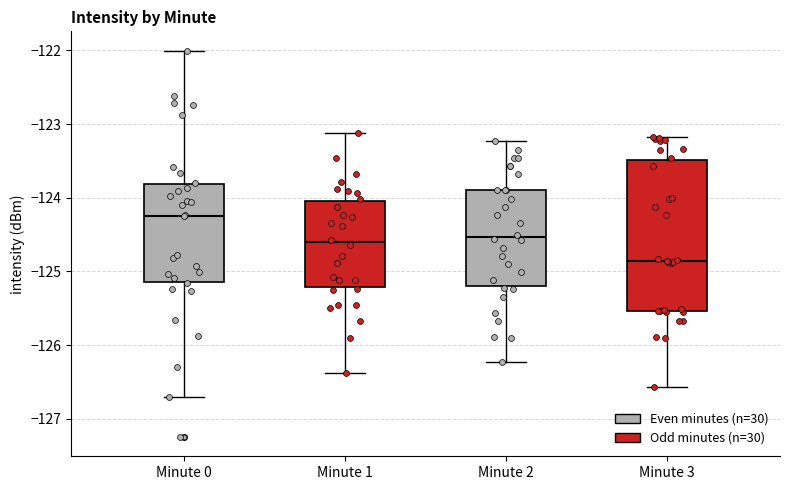

Comparing the boxes themselves (not the whiskers), which one is the tallest?

Minute 3